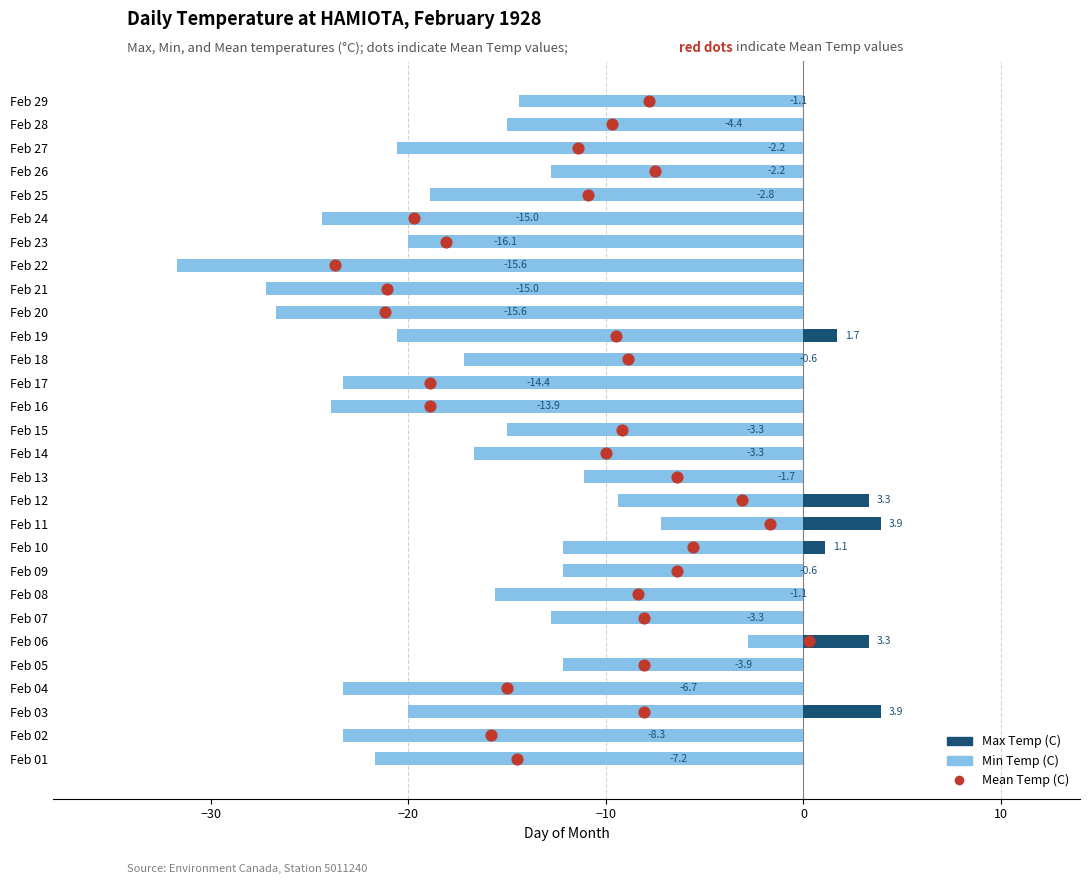

Which series reaches the minimum Y coordinate?

Min Temp (C)